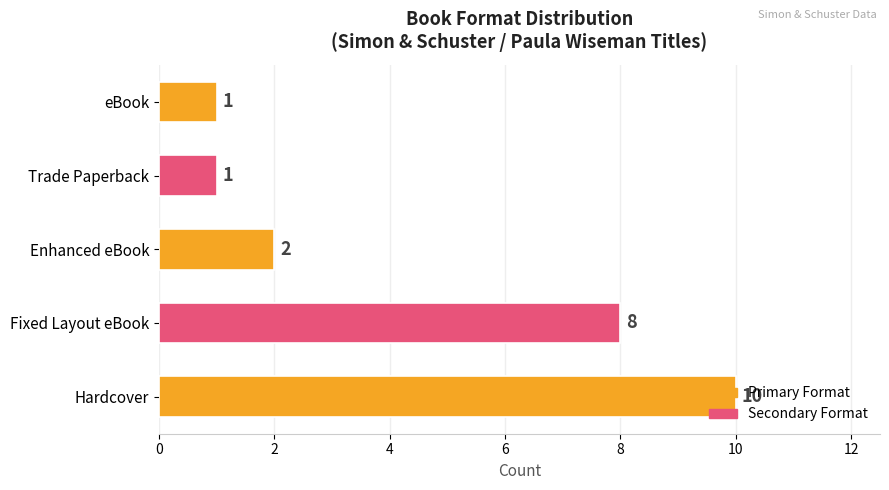

What is the greatest value displayed?

10